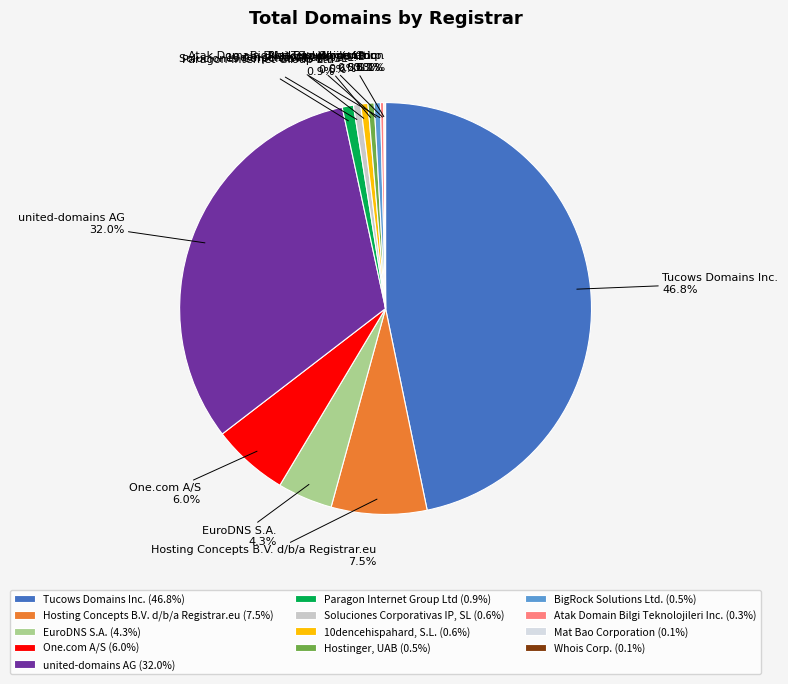

True or false: Soluciones Corporativas IP, SL accounts for 1% of the total.

True